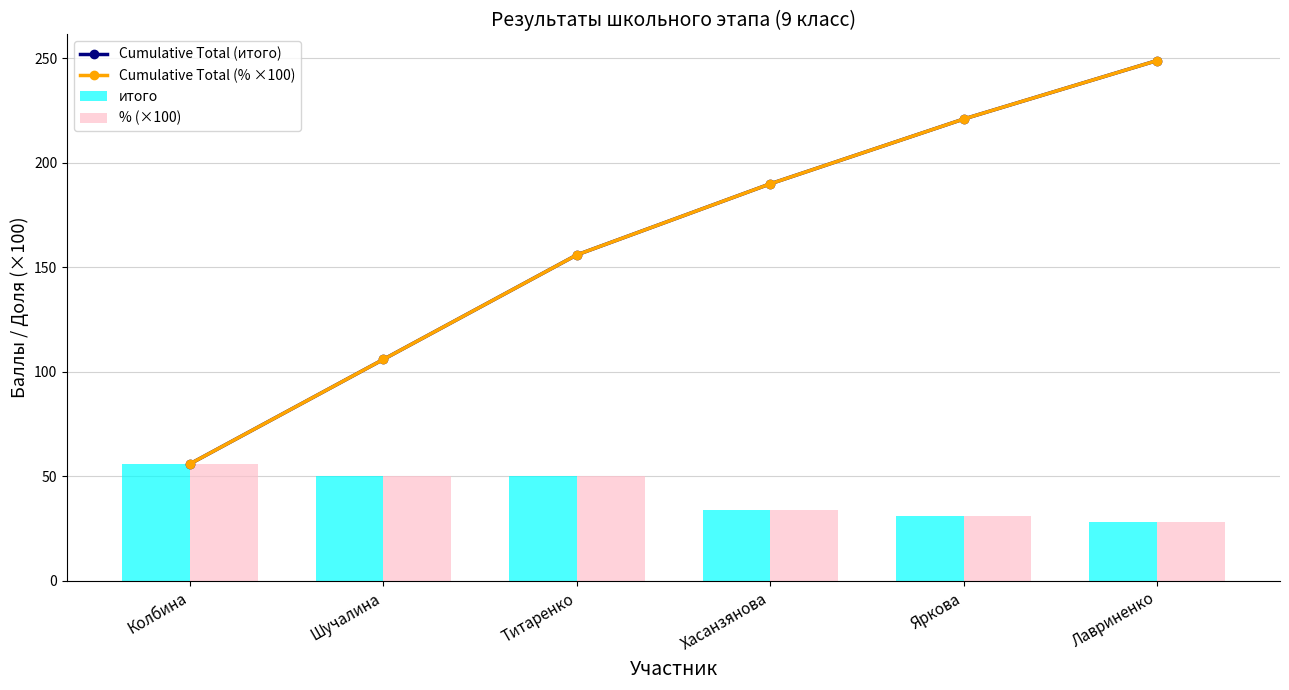

Which series changed the most between Шучалина and Яркова?

Cumulative Total (итого)